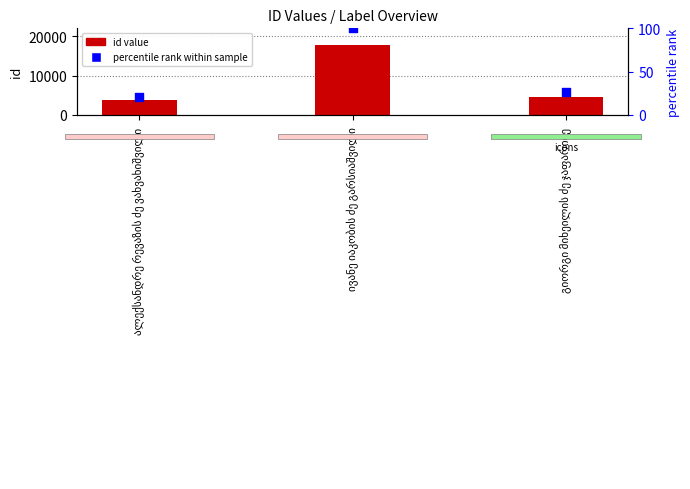

Which series reaches the minimum Y coordinate?

percentile rank within sample